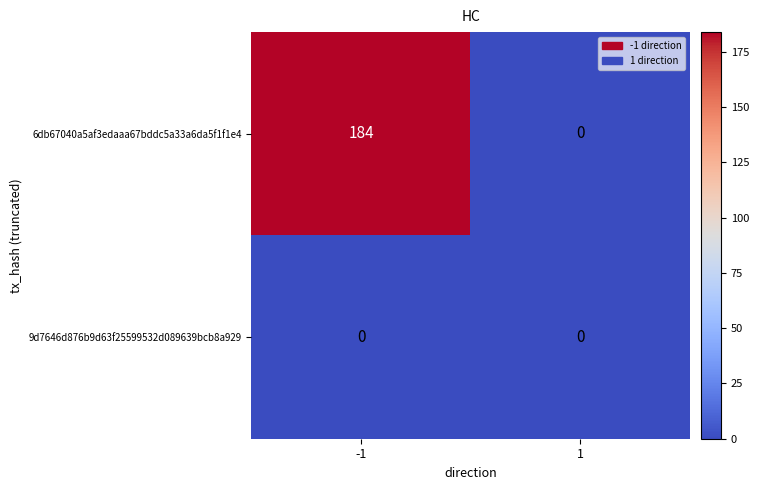

Reading left to right, transcribe all the data shown in this chart.

6db67040a5af3edaaa67bddc5a33a6da5f1f1e4: 184	0
9d7646d876b9d63f25599532d089639bcb8a929: 0	0